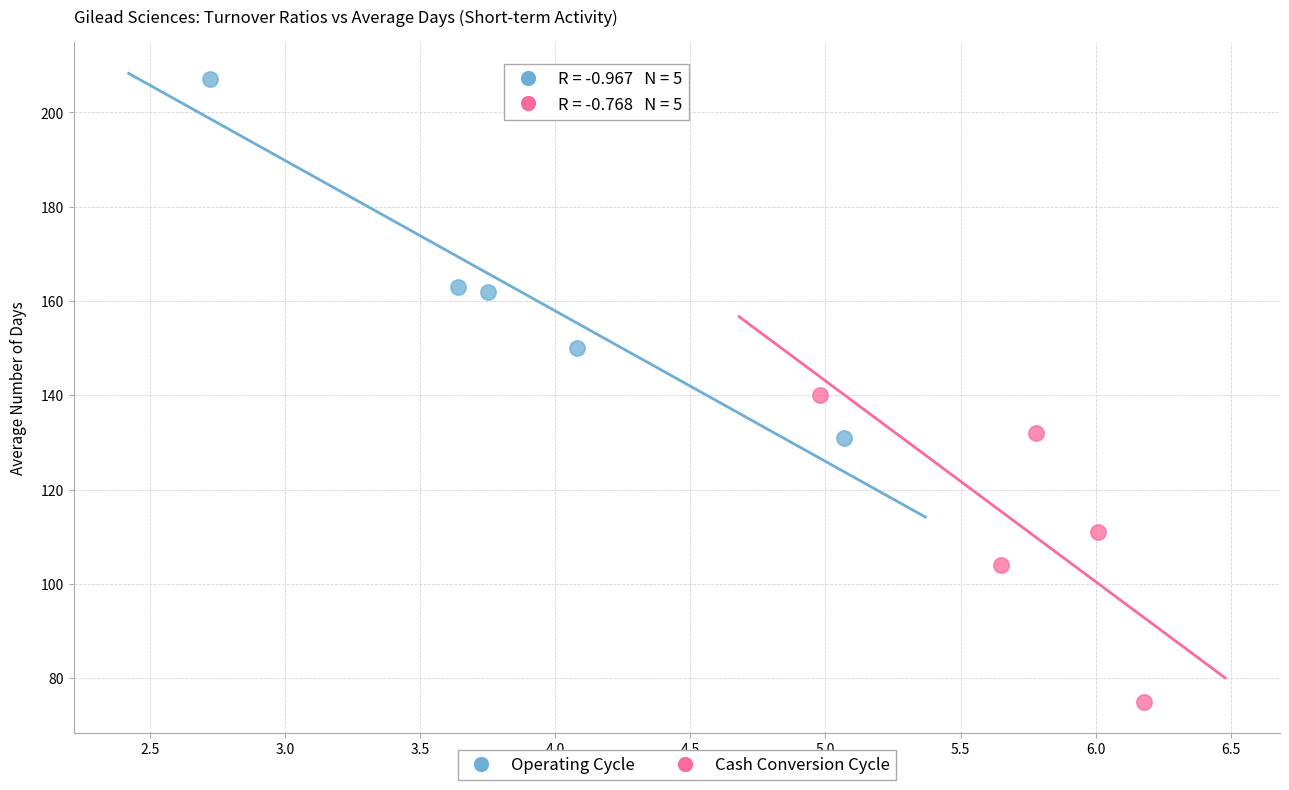

Which series contains the lowest Y value?

Cash Conversion Cycle